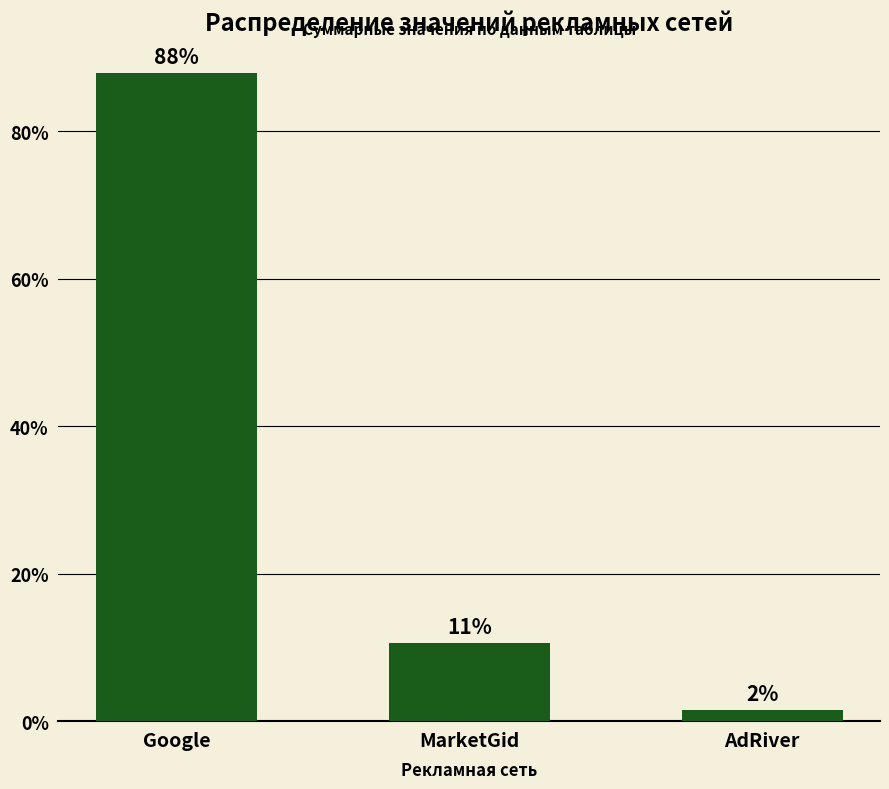

What position from the left is Google?

1